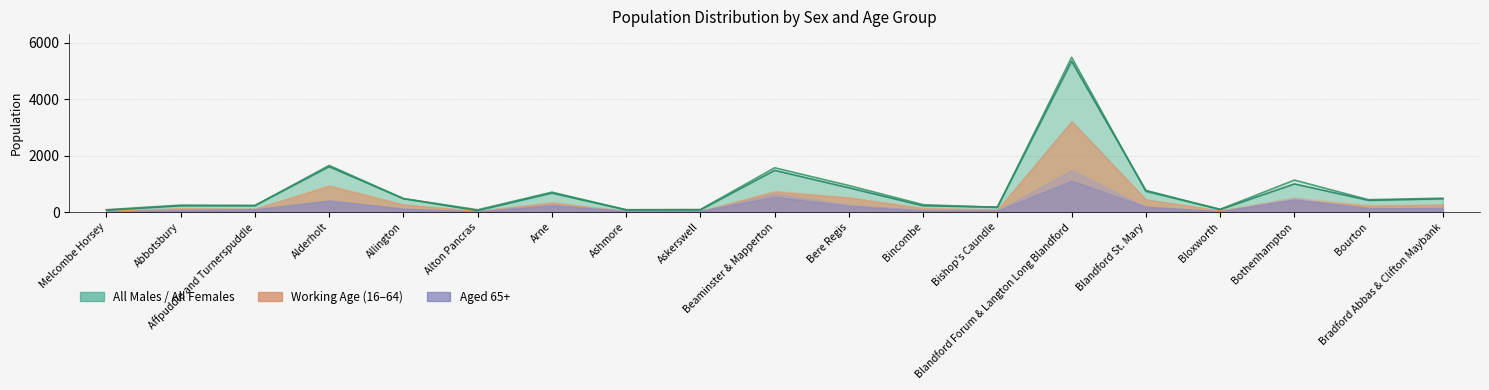

True or false: All Females and Females 16 to 64 intersect in this chart.

False